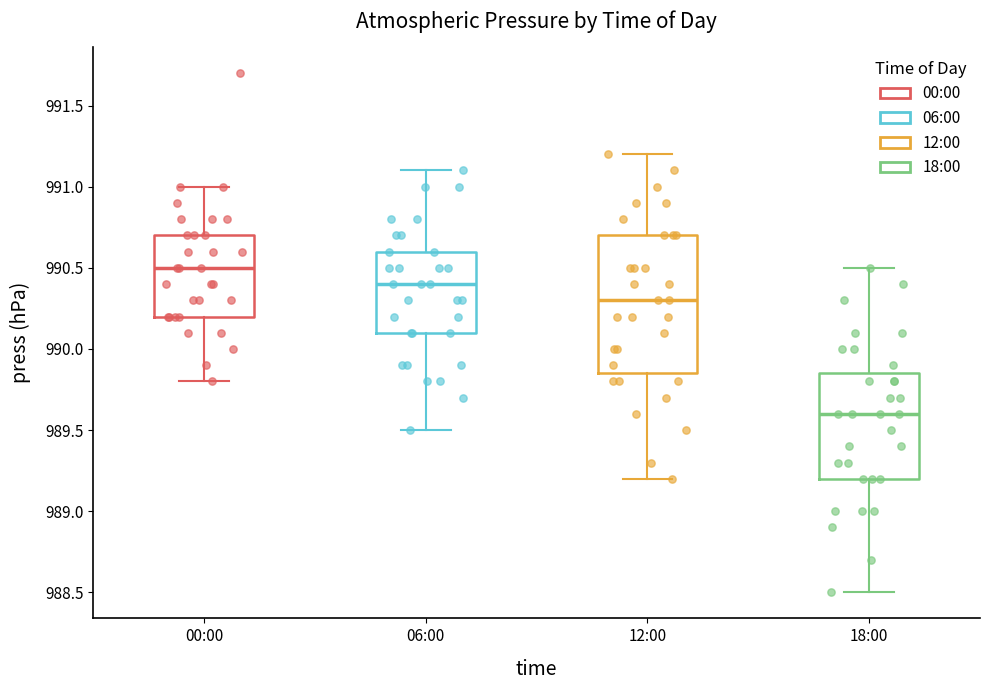

Which box is the tallest, from its lower edge to its upper edge?

12:00